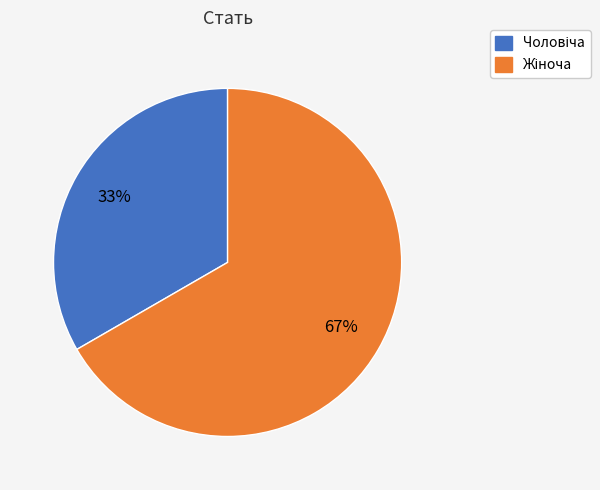

Does any single category account for the majority?

Yes